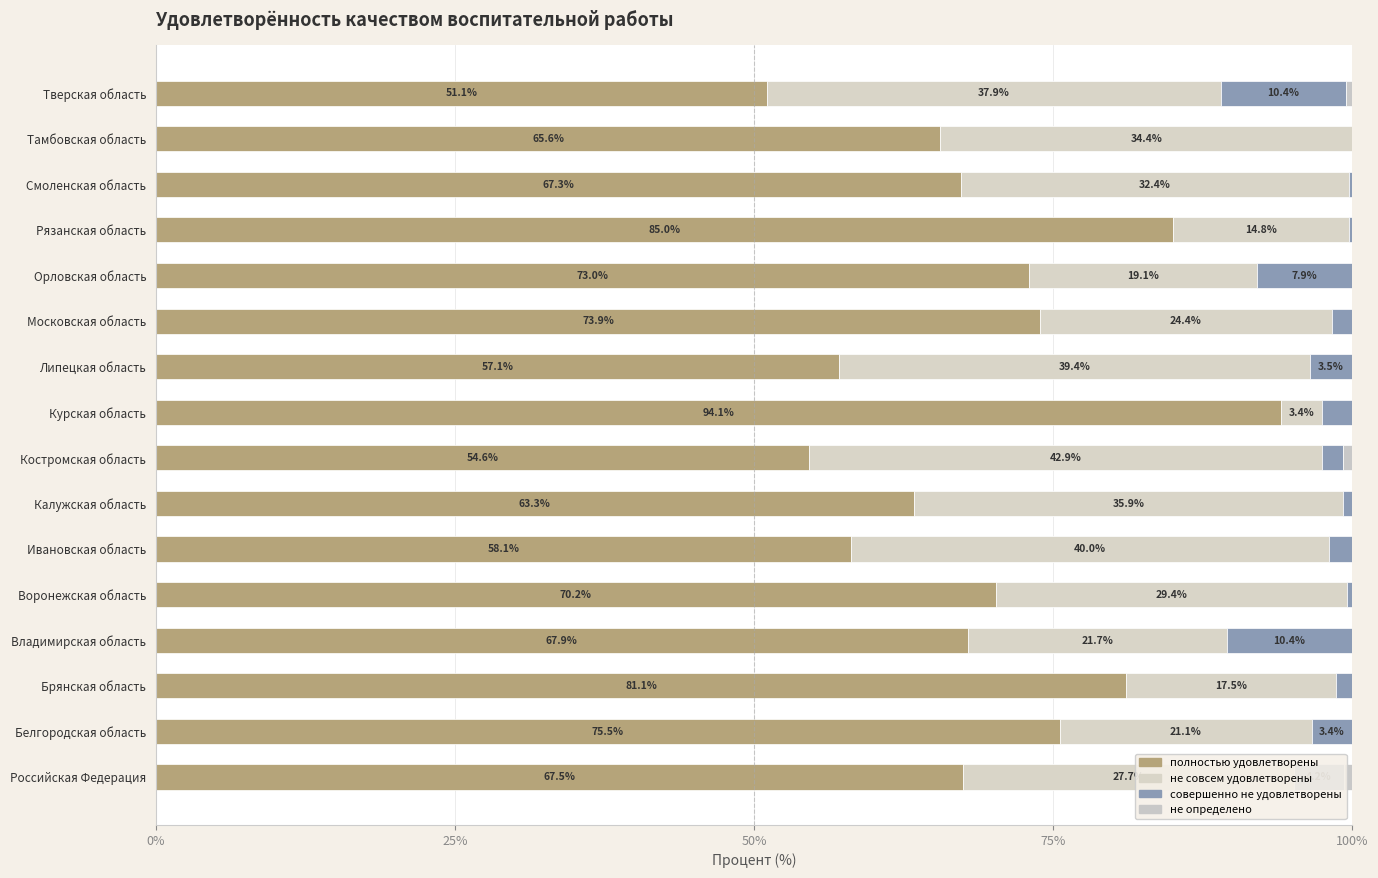

List the series in order of their peak value, lowest first.

не определено, совершенно не удовлетворены, не совсем удовлетворены, полностью удовлетворены